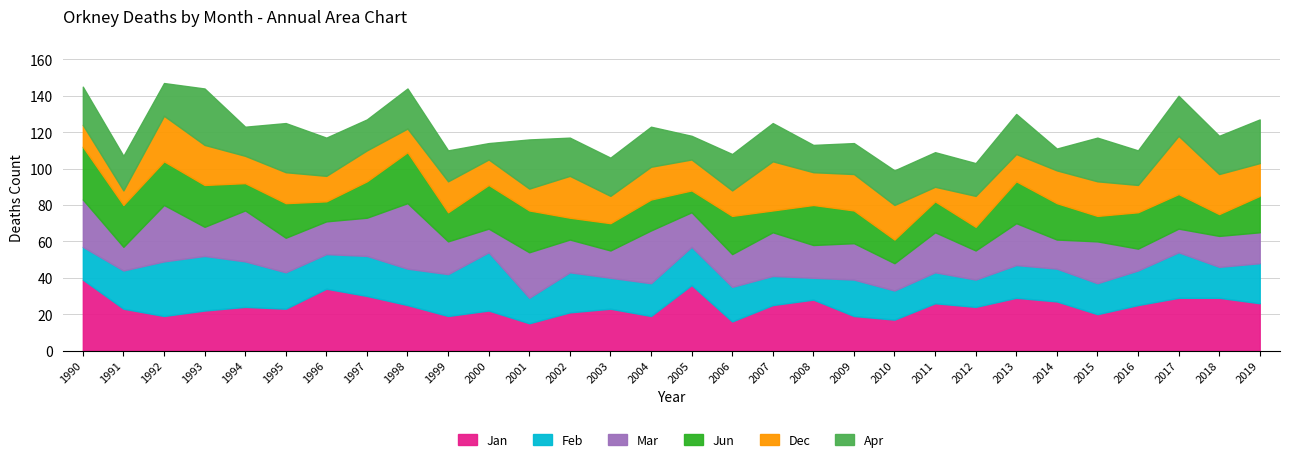

At which label is Mar closest to 24?

2007